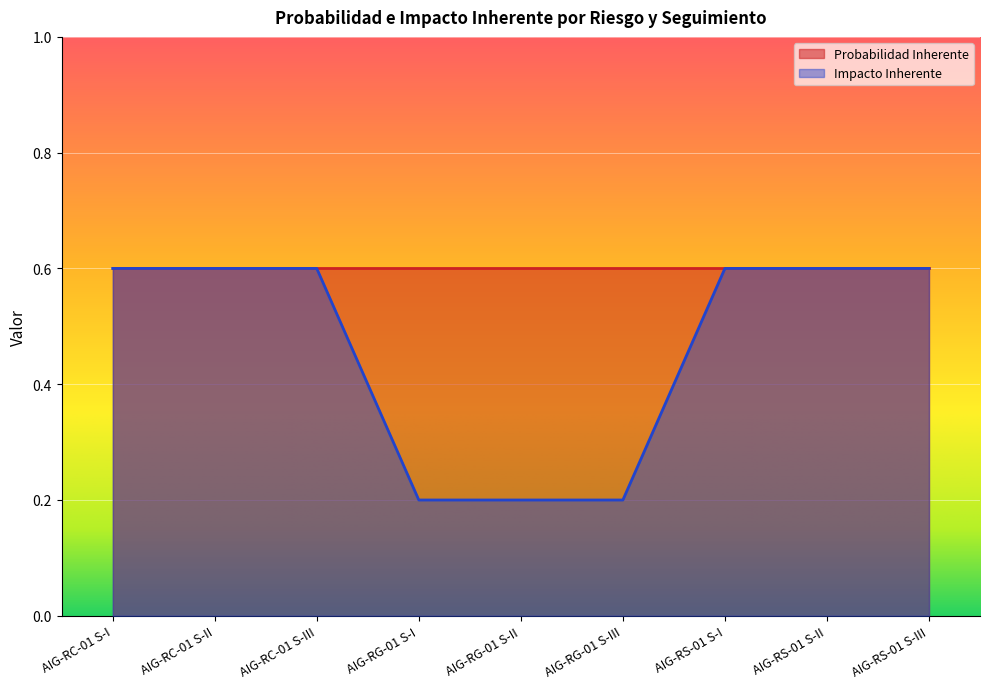

Which label corresponds to the smallest value in the chart?

AIG-RG-01 S-I